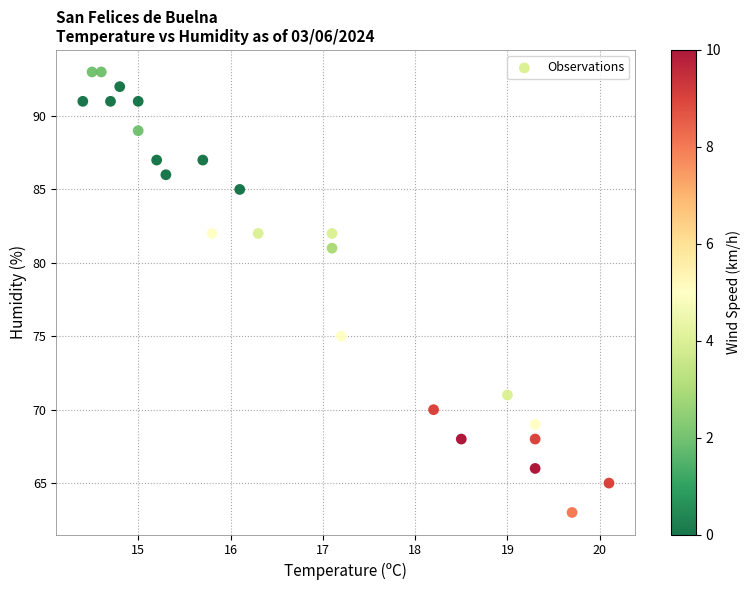

What is the range of Y values (max minus min)?

30